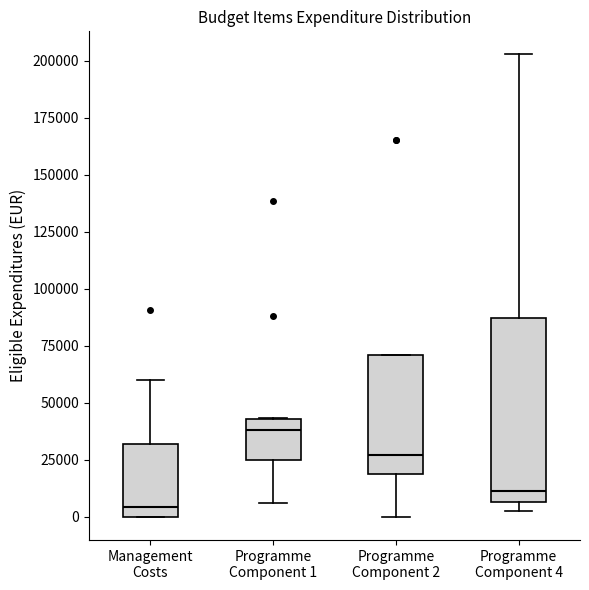

Reading left to right, read every box against the y-axis: the position of its median line, the range the box covers, and the ends of its whiskers. The values are not printed on the chart, so give them approximately, as read against the axis.

Management Costs: median 5000, box 0 to 30000, whiskers 0 to 60000
Programme Component 1: median 40000, box 25000 to 45000, whiskers 5000 to 45000
Programme Component 2: median 25000, box 20000 to 70000, whiskers 0 to 70000
Programme Component 4: median 10000, box 5000 to 85000, whiskers 0 to 205000